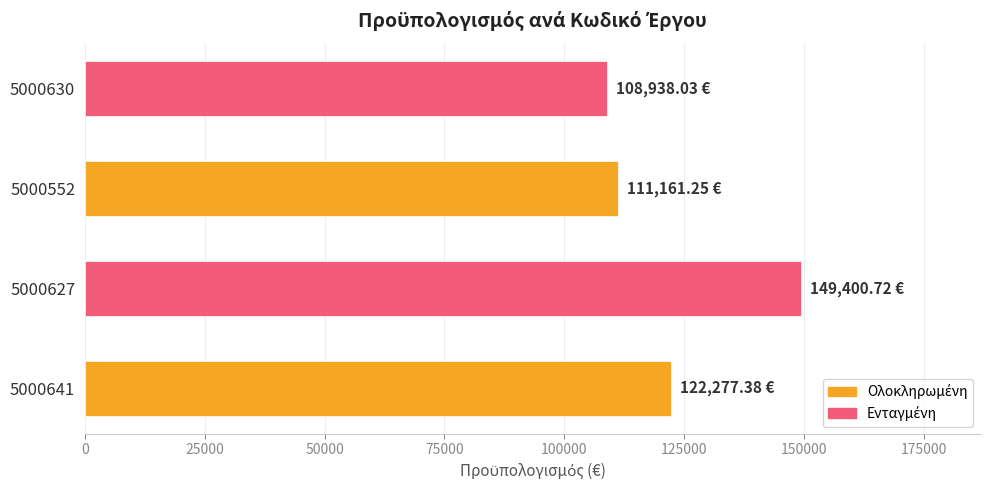

What is the ratio of the value at 5000630 to the value at 5000641?

0.9